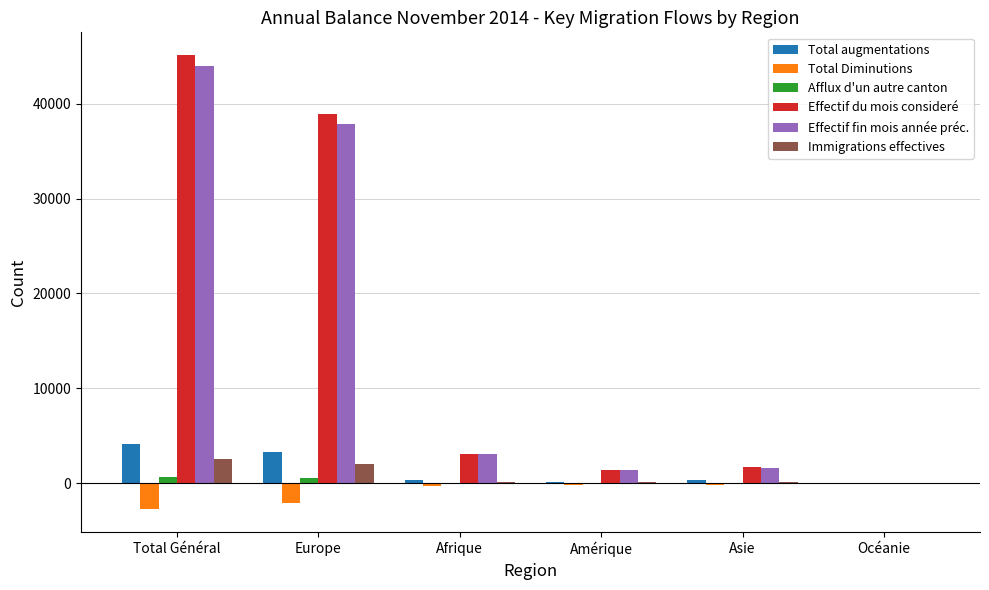

Is the value of Immigrations effectives at Océanie greater than the value of Effectif du mois consideré at Europe?

No